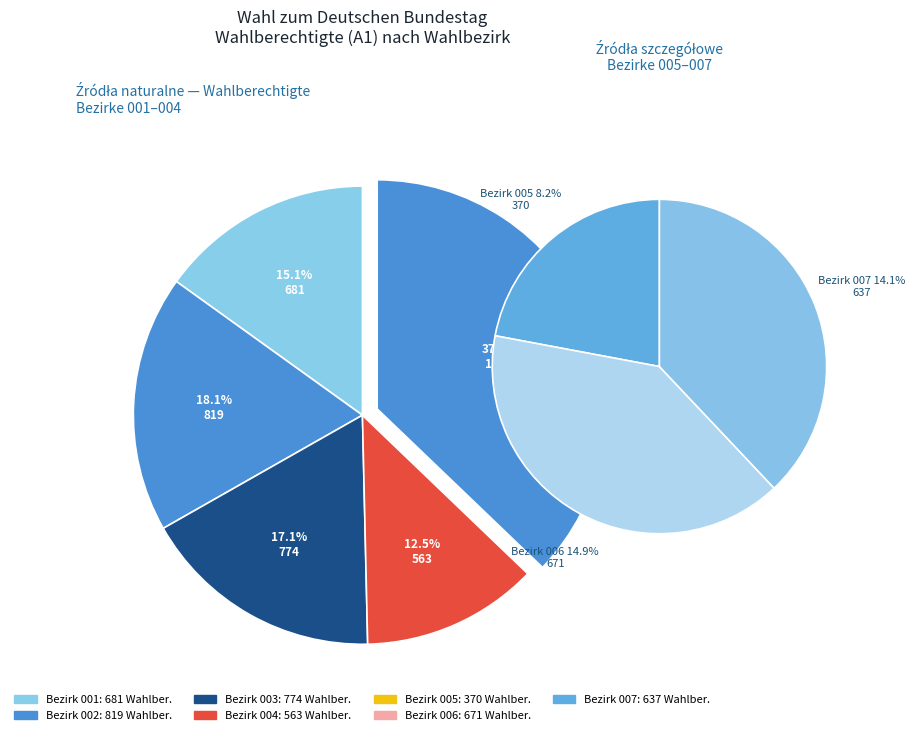

Count the number of slices in the pie.

8